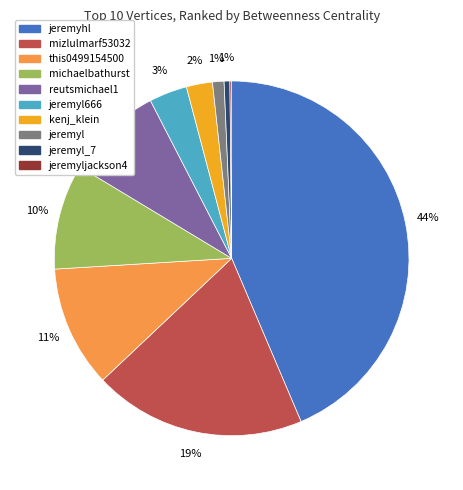

To the nearest percent, what is the average slice percentage?

10%